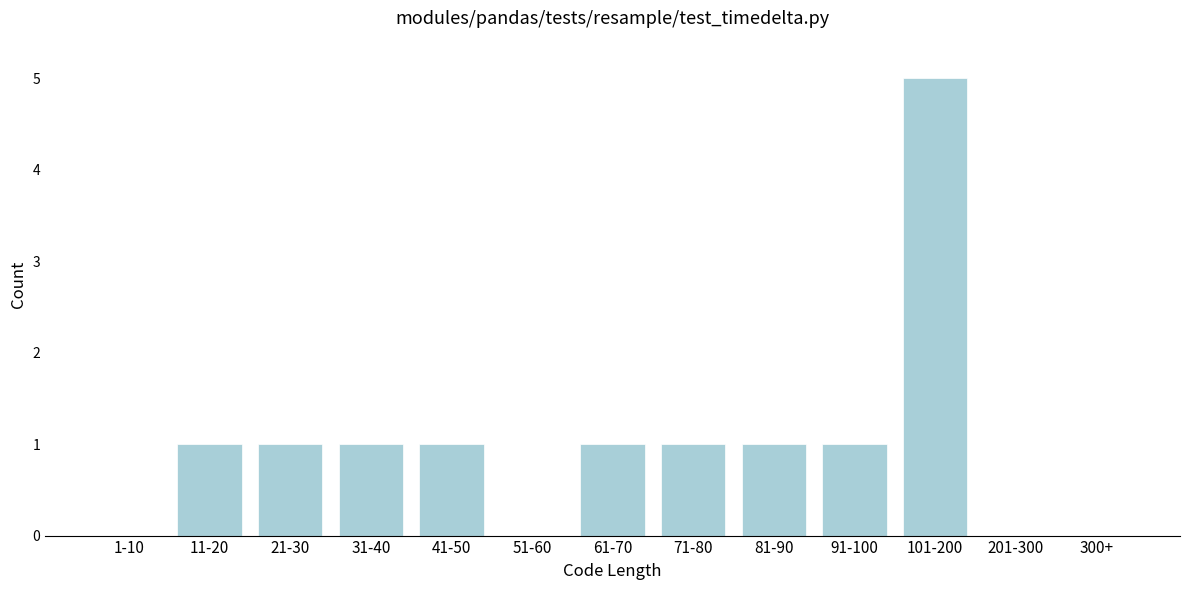

Reading left to right, transcribe all the data shown in this chart.

1-10=0	11-20=1	21-30=1	31-40=1	41-50=1	51-60=0	61-70=1	71-80=1	81-90=1	91-100=1	101-200=5	201-300=0	300+=0